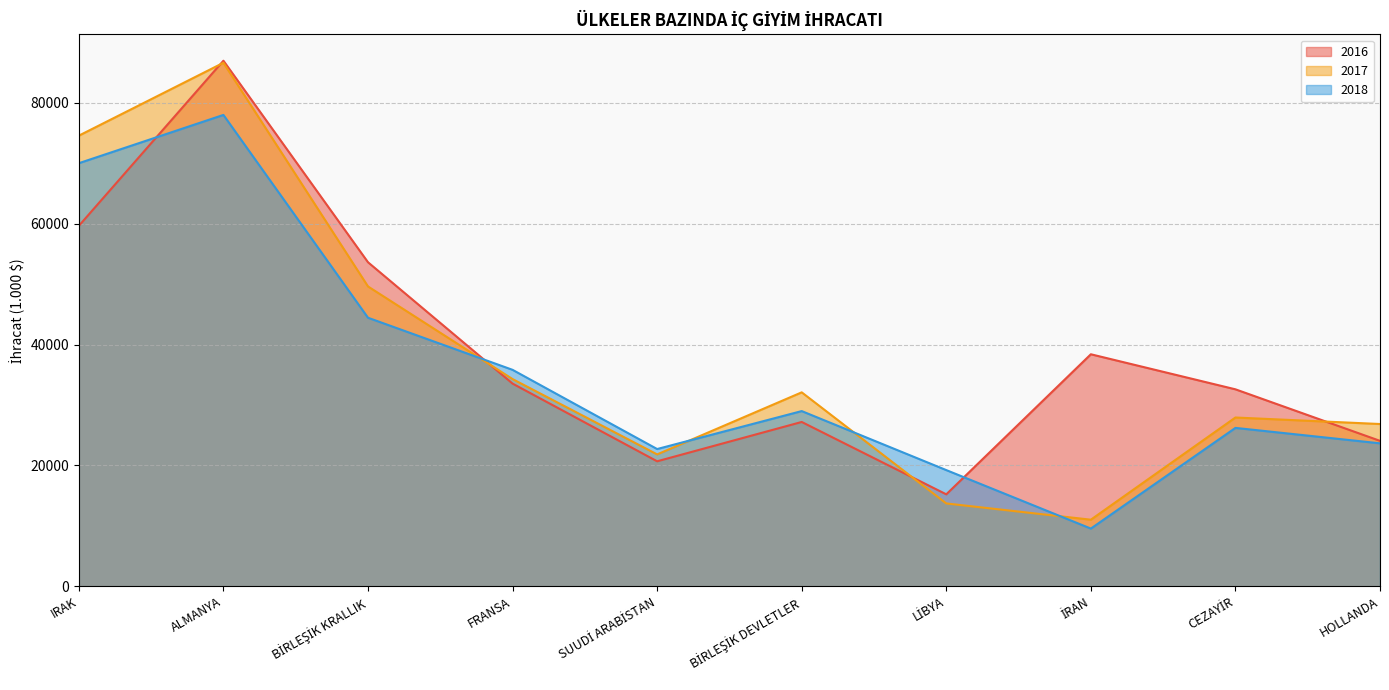

At which label is 2018 closest to 43777?

BİRLEŞİK KRALLIK